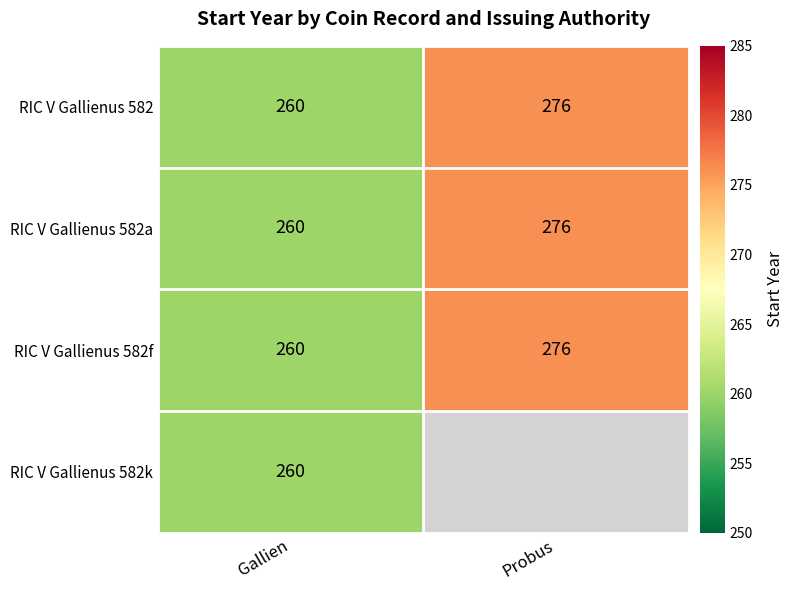

Is it true that RIC V Gallienus 582 equals 260 at Gallien?

True